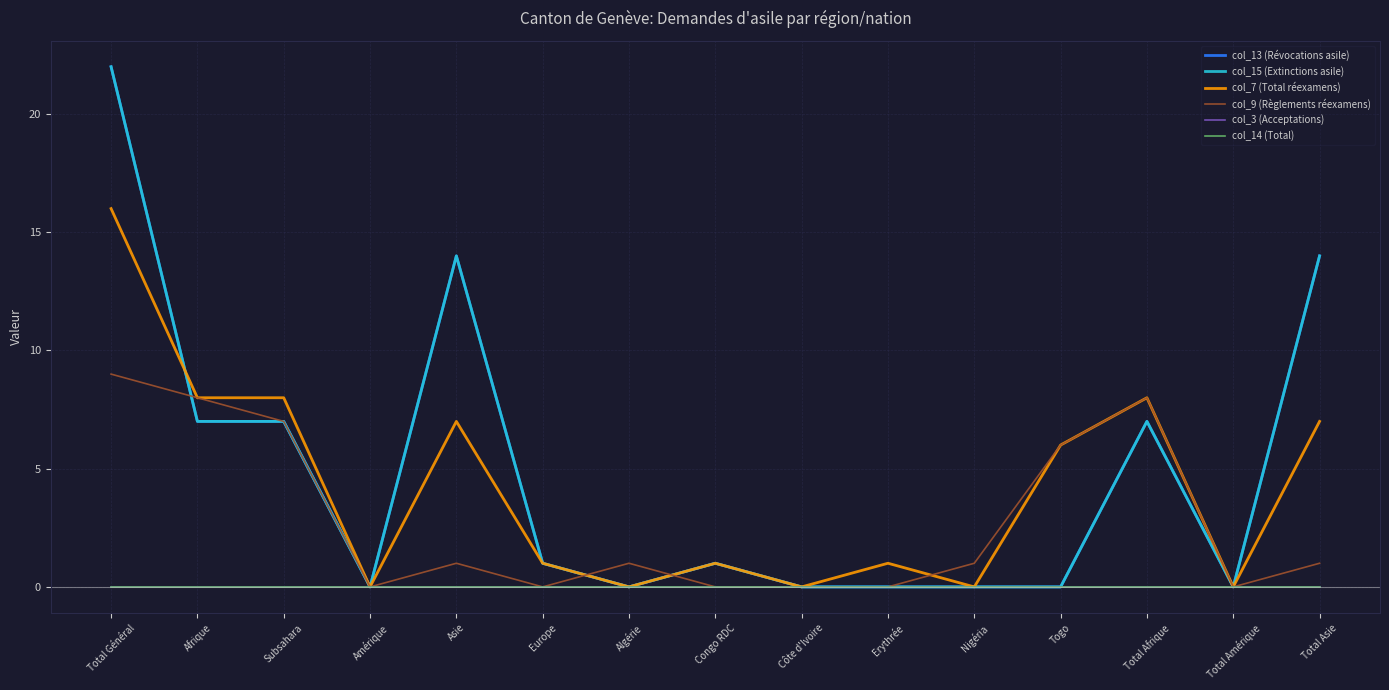

Is this an area chart (filled region under the line)?

No